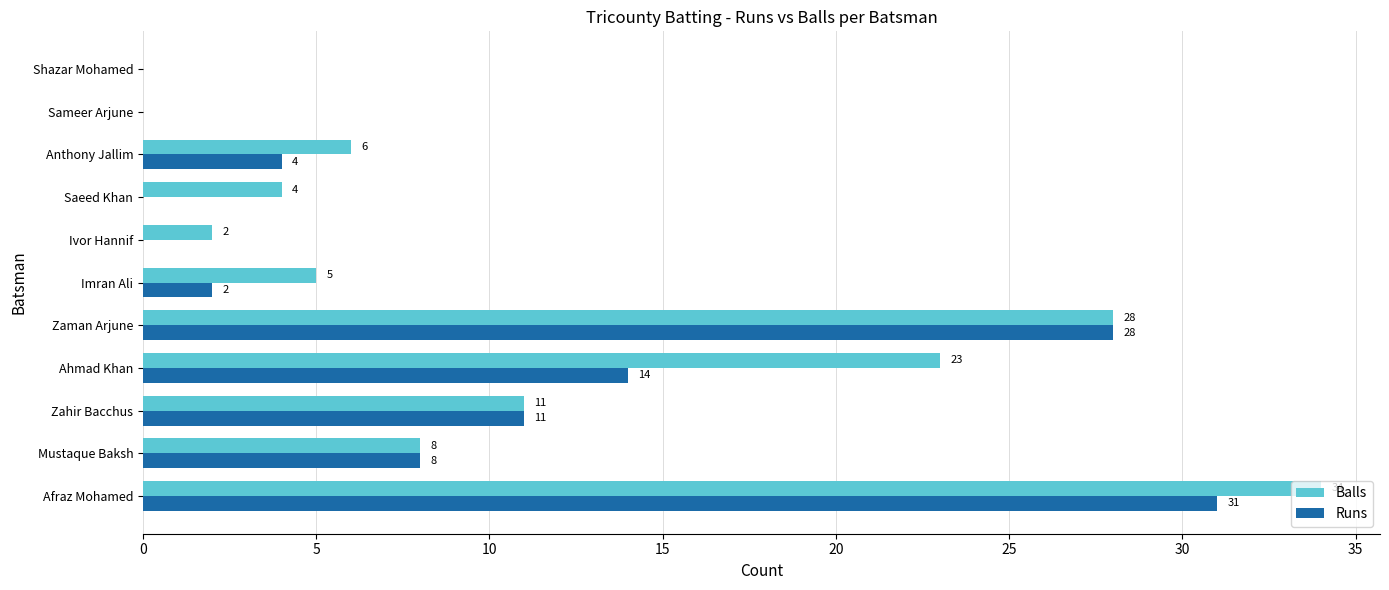

What is the greatest value displayed?

34